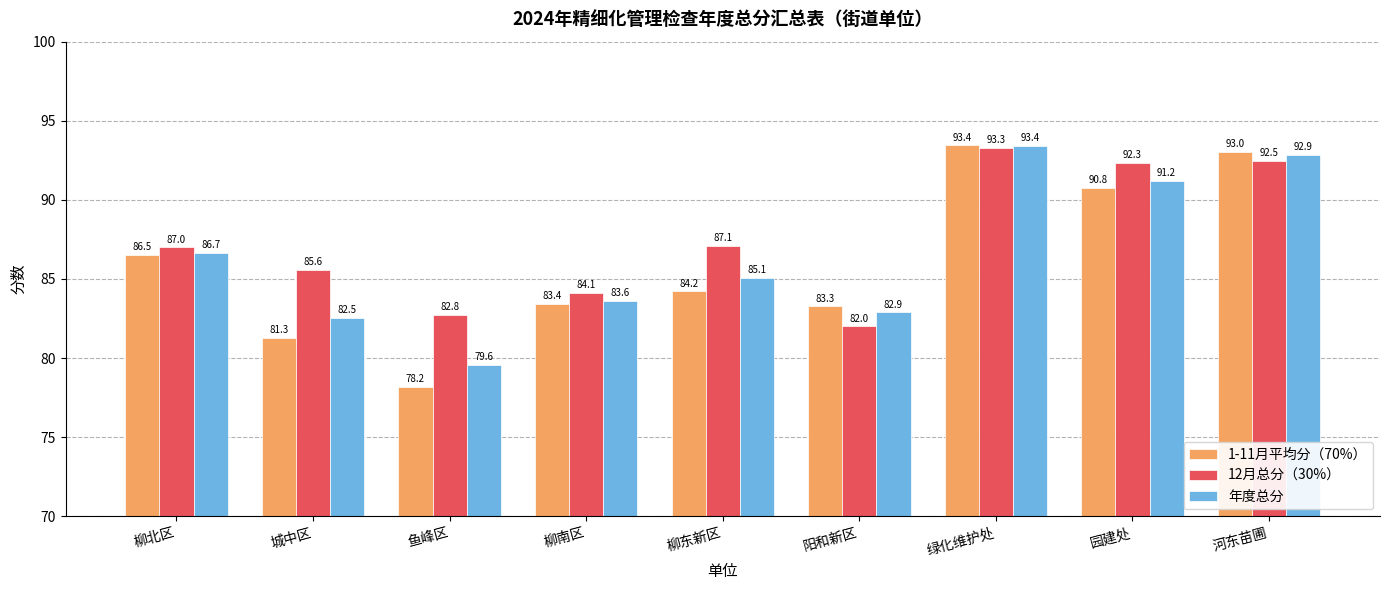

What is the difference between the maximum and second lowest values in the 1-11月平均分（70%） series?

12.2